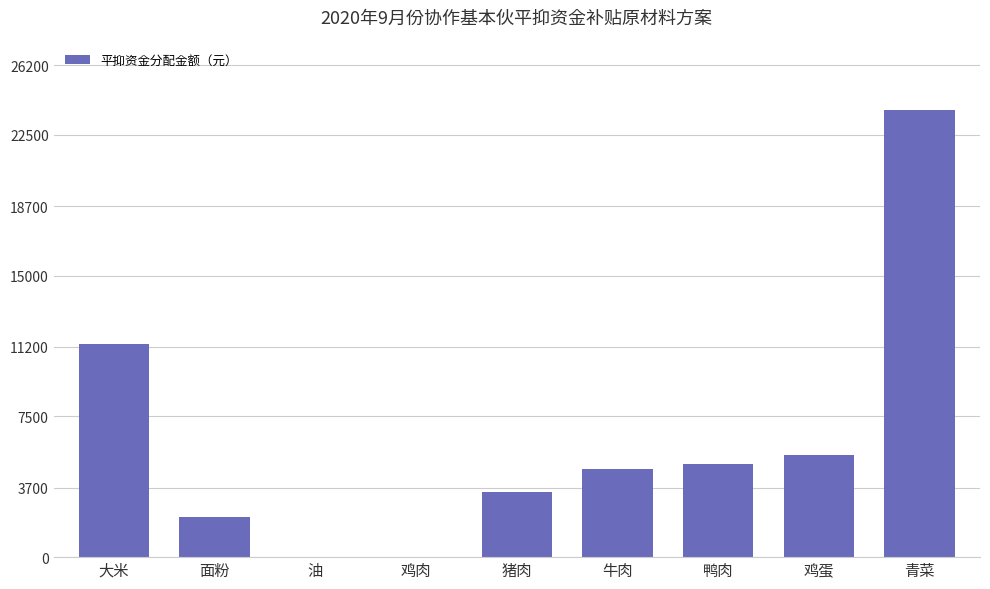

Is it true that the value at 牛肉 is 6729.2?

False